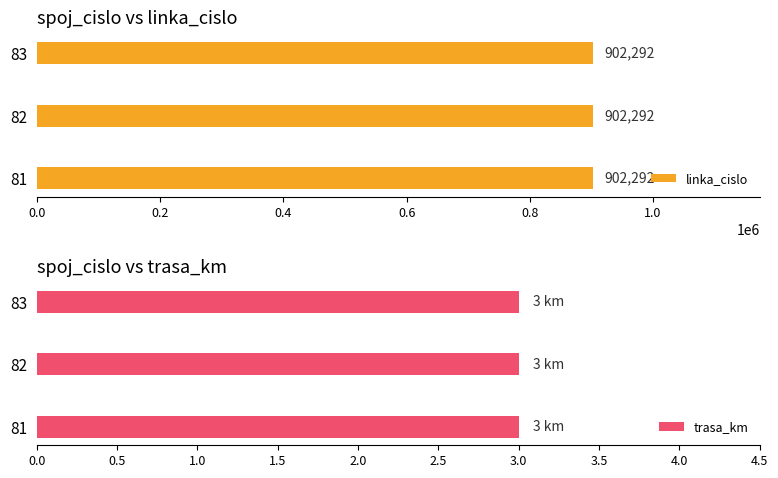

Which series has the largest total across all categories?

linka_cislo